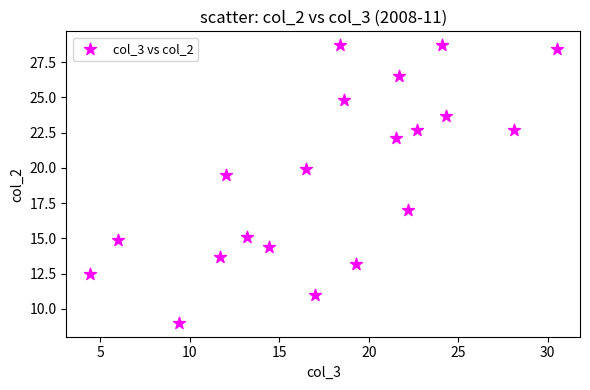

What is the range of Y values (max minus min)?

19.7